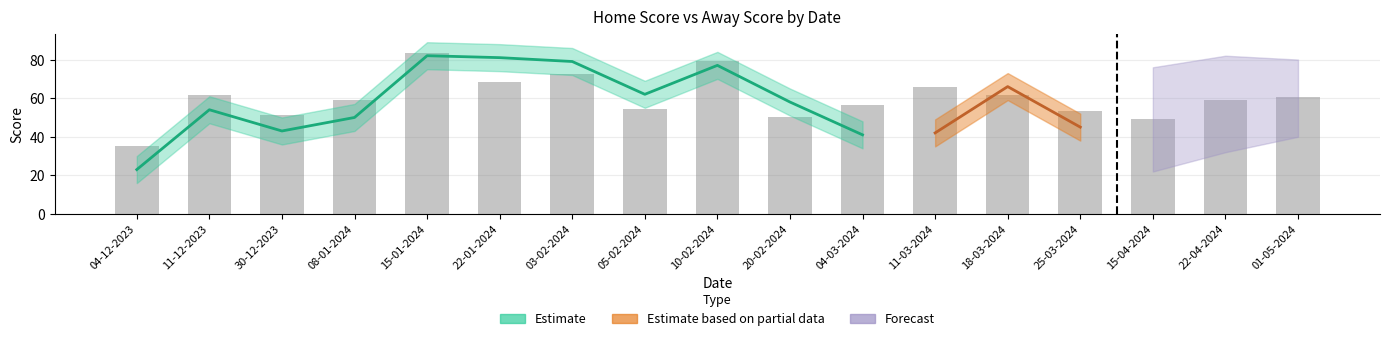

What is the difference between the highest and lowest values at 20-02-2024?

15